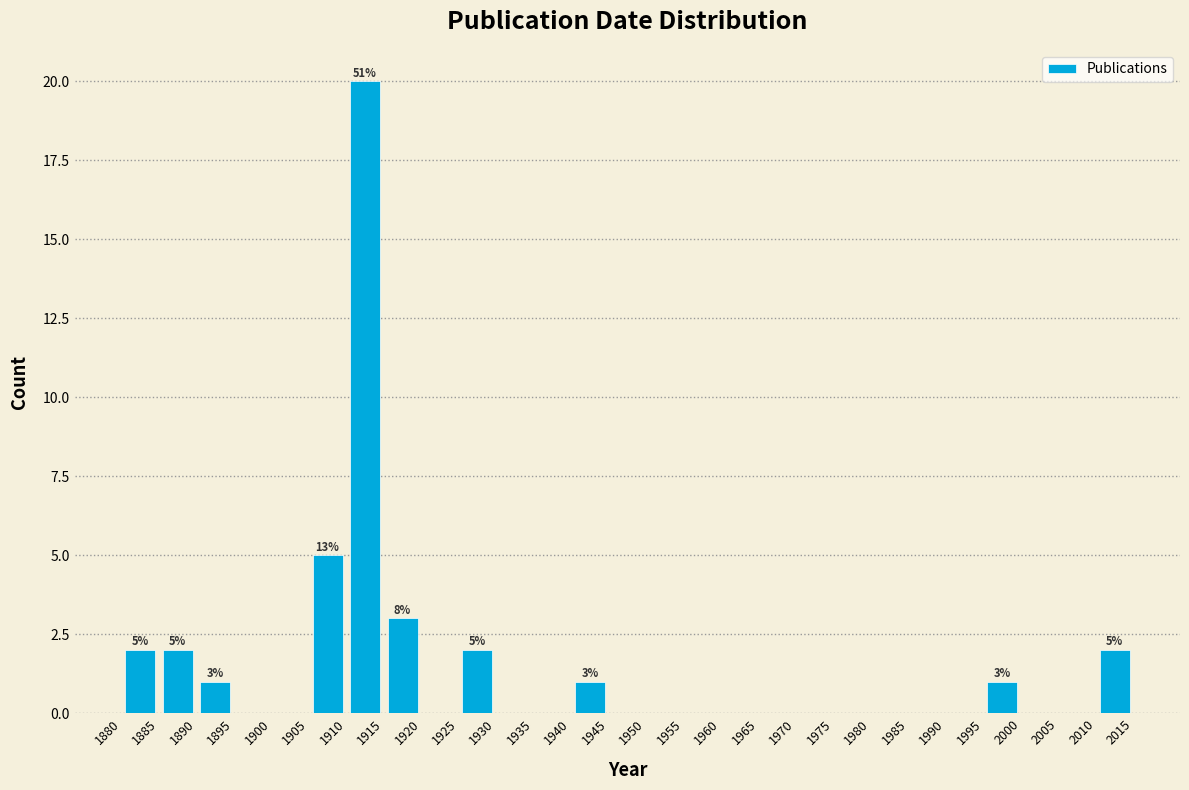

Over which range of the x-axis is the bar tallest?

1910 to 1915